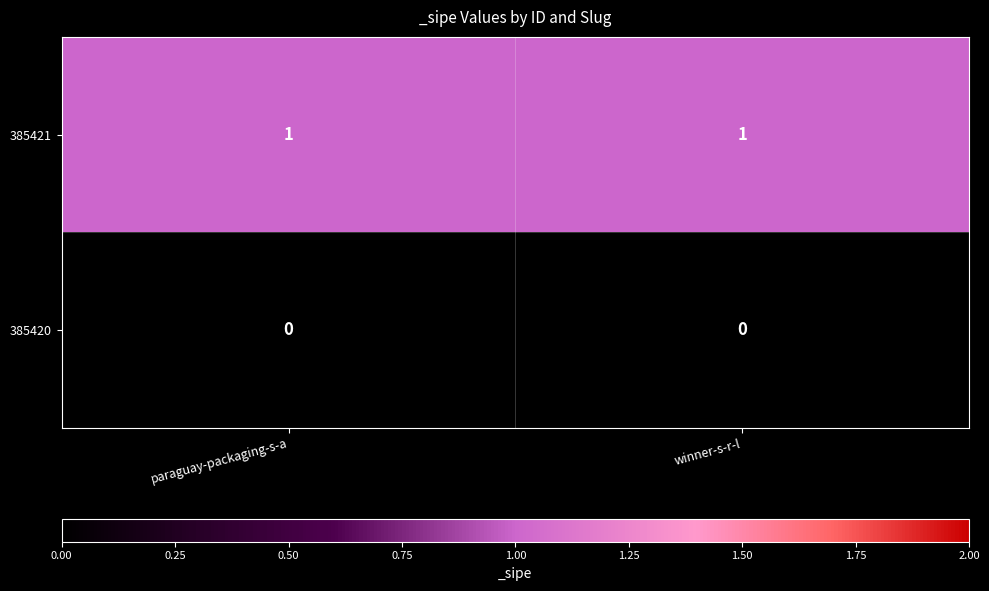

How many categories are shown in the chart?

2